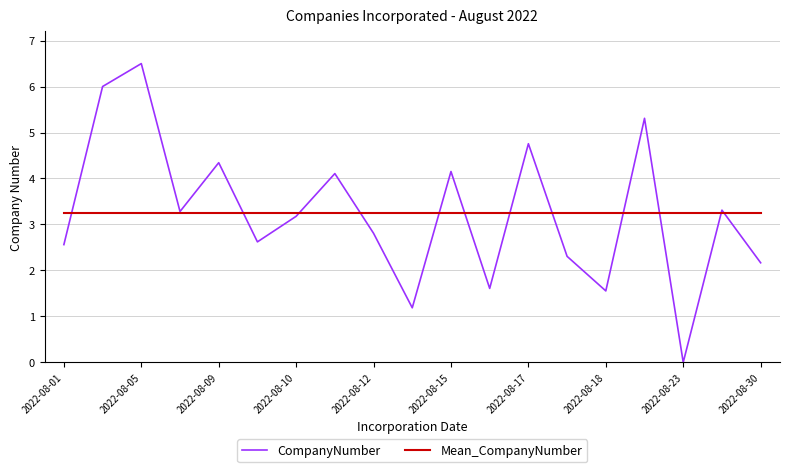

What is the maximum value shown in the chart?

6.5